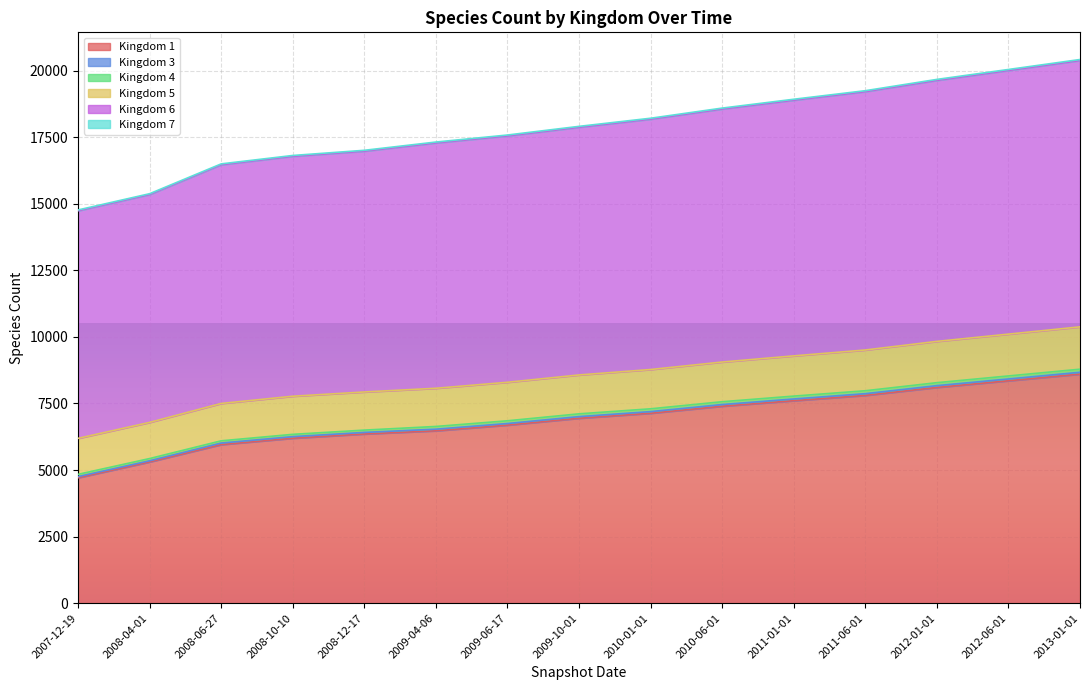

The value of Kingdom 1 at 2010-06-01 is 7394. True or false?

True